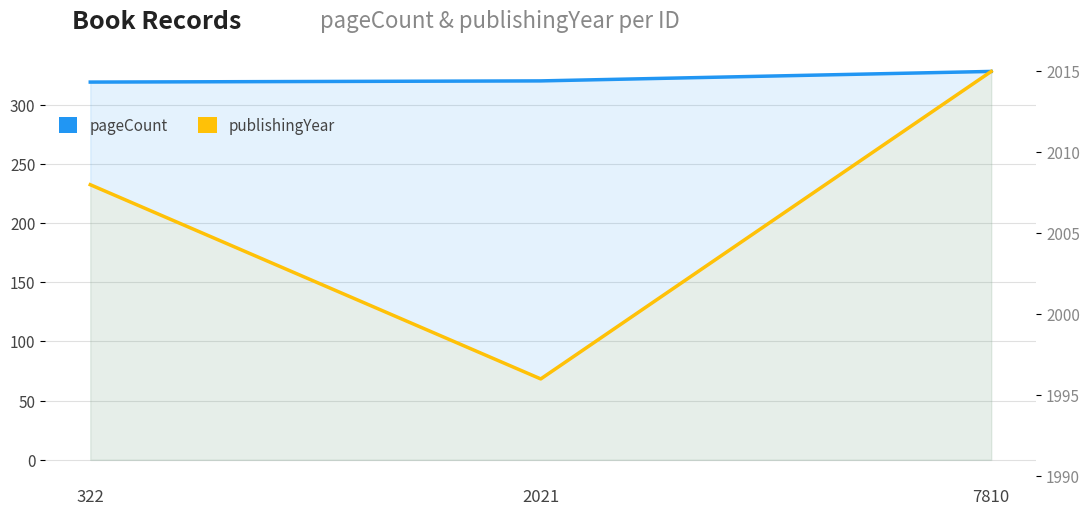

How many pageCount values are between 319 and 328?

3